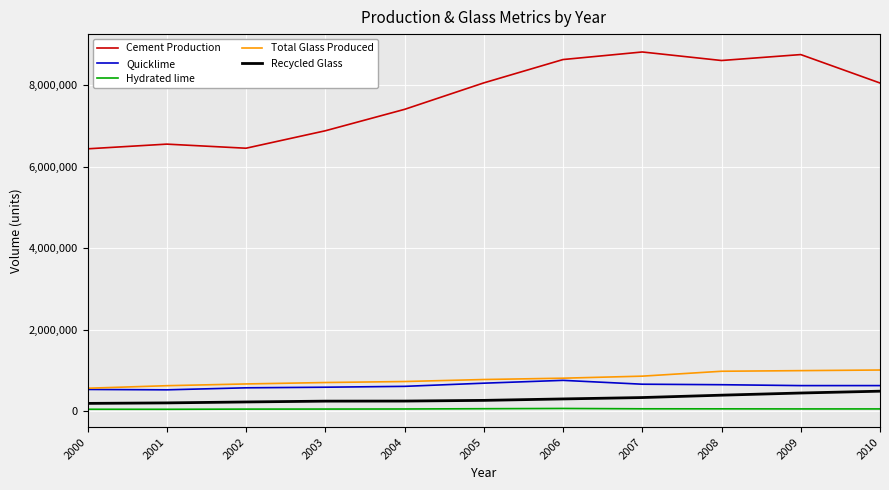

How many lines are shown in the chart?

5